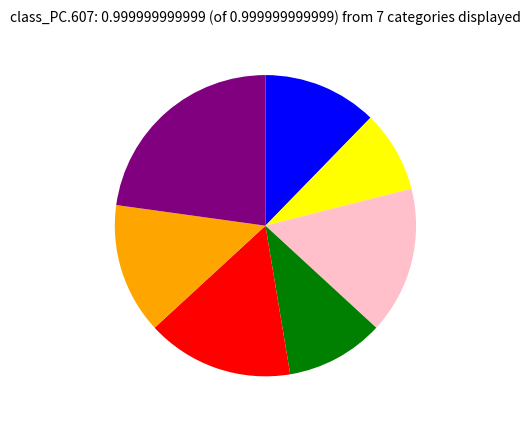

Is there a majority slice in this chart?

No